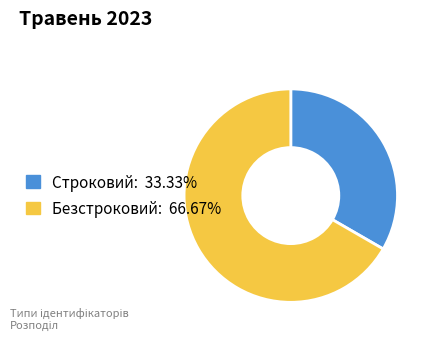

Approximately how many times larger is the value at Безстроковий compared to Строковий?

2.0